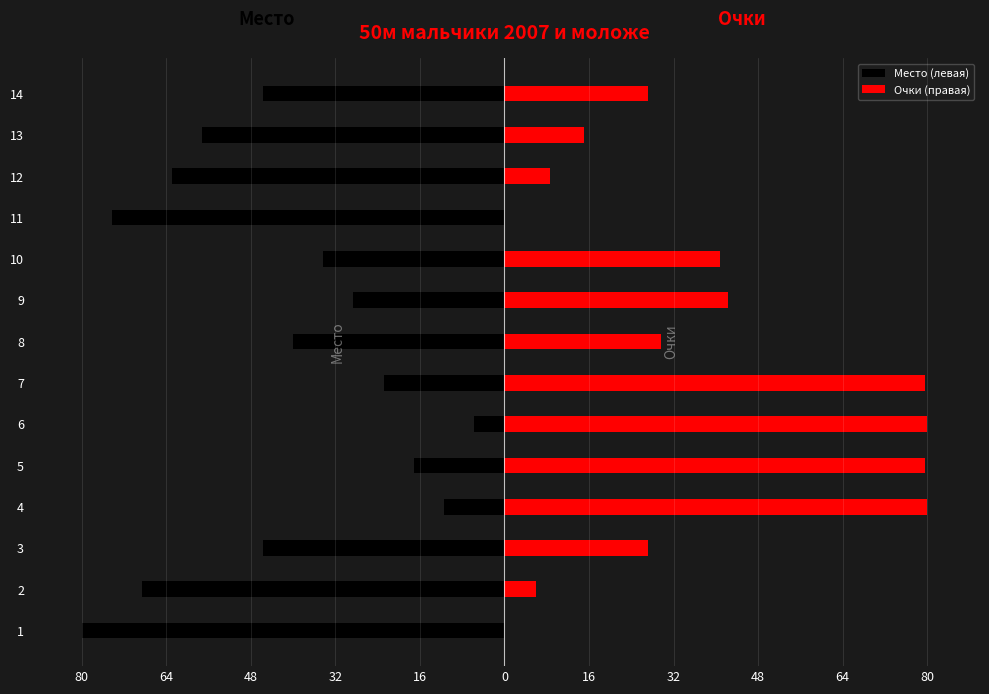

Reading right to left, transcribe all the data shown in this chart.

Место (левая): -45.7	-57.1	-62.9	-74.3	-34.3	-28.6	-40.0	-22.9	-5.7	-17.1	-11.4	-45.7	-68.6	-80.0
Очки (правая): 27.2	15.1	8.6	0.0	40.8	42.3	29.7	79.5	80.0	79.5	80.0	27.2	6.0	0.0